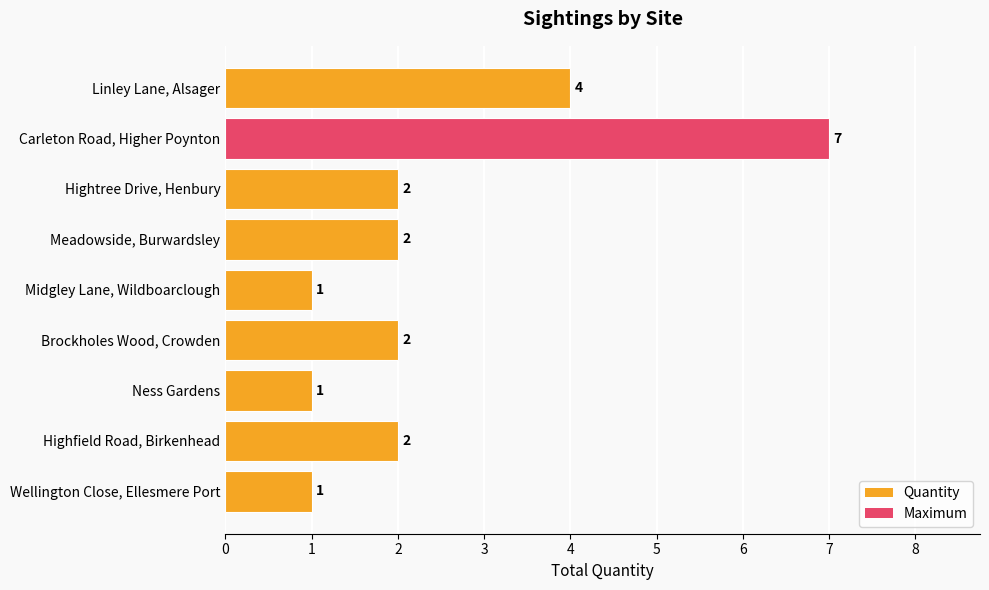

What is the difference between the maximum and second lowest values?

6